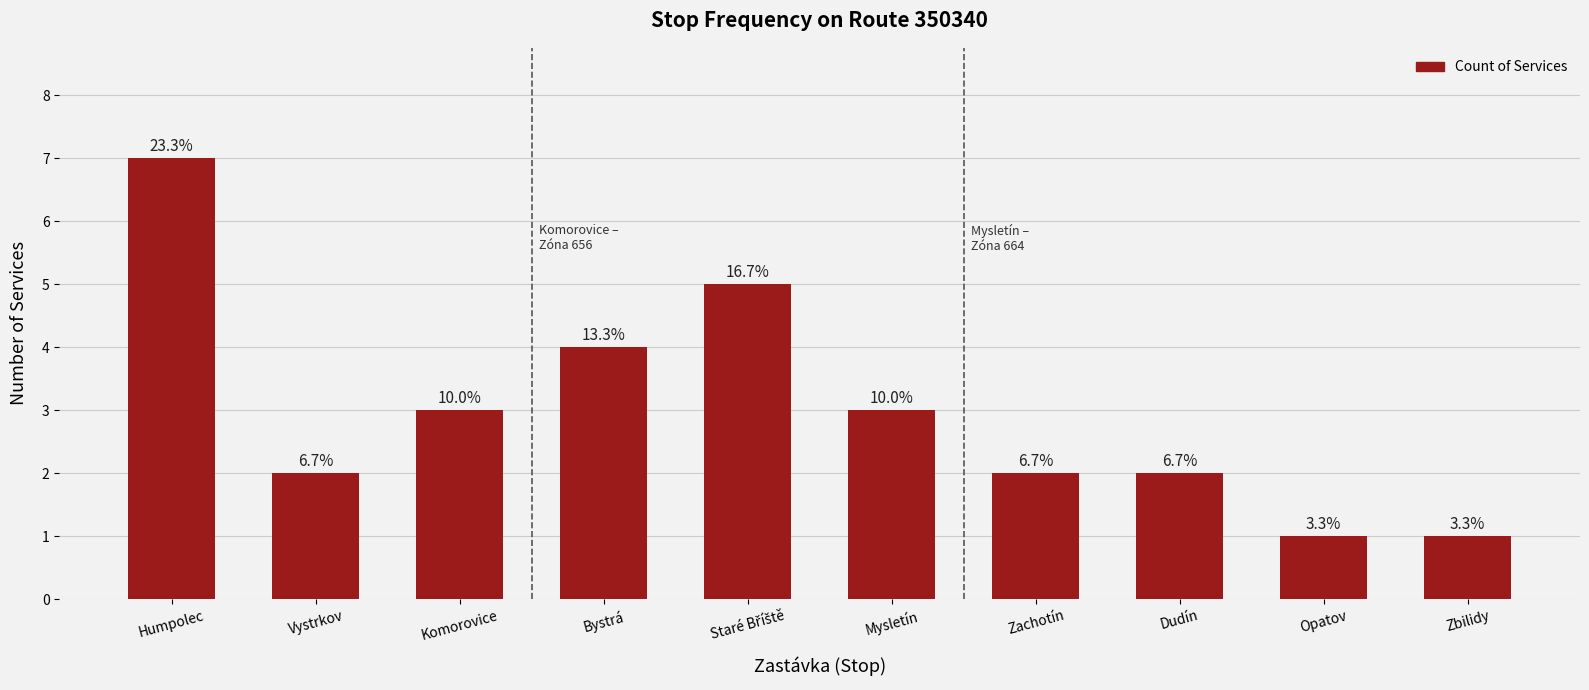

What is the value of the 8th bar from the left?

2